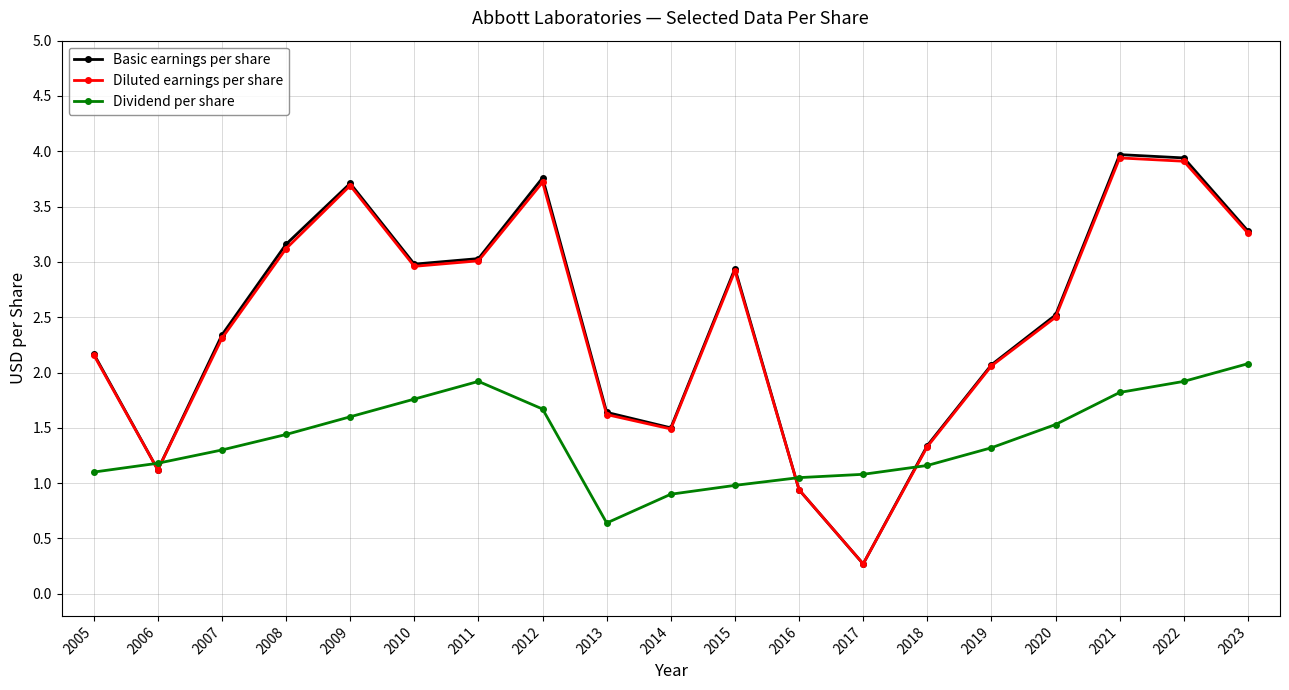

Does the chart display data point markers on the line(s)?

Yes